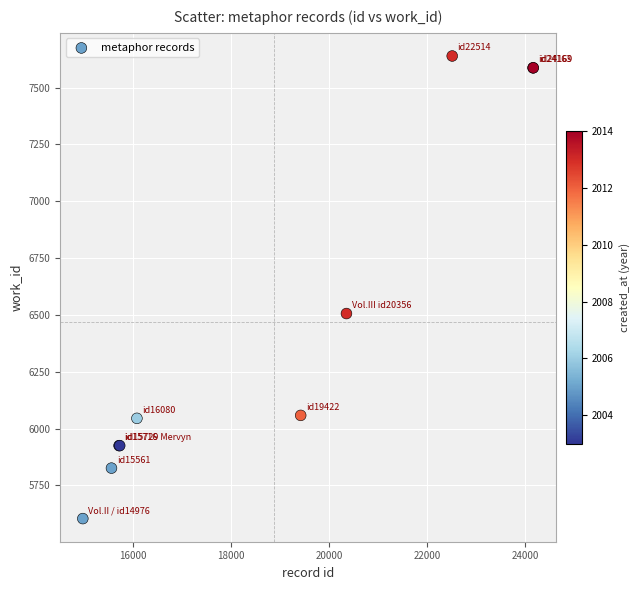

What Y value in the scatter plot is closest to 6621?

6506